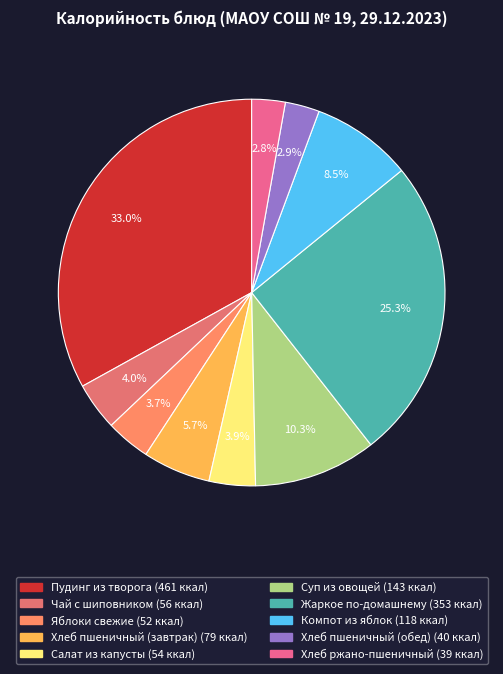

Count the number of slices in the pie.

10